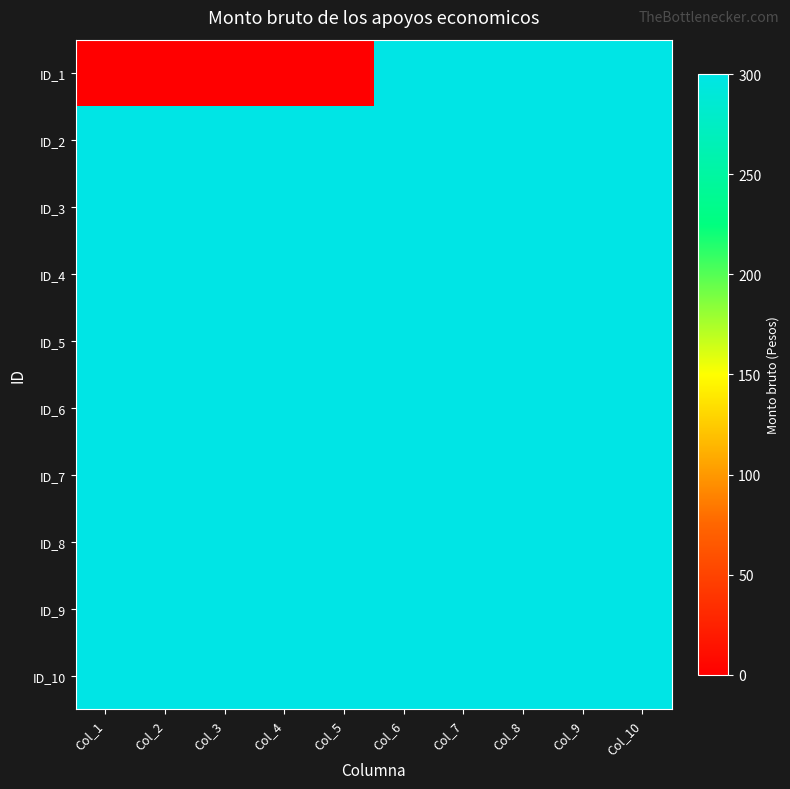

Reading left to right, transcribe all the data shown in this chart.

ID_1: Col_1=0	Col_2=0	Col_3=0	Col_4=0	Col_5=0	Col_6=300	Col_7=300	Col_8=300	Col_9=300	Col_10=300
ID_2: Col_1=300	Col_2=300	Col_3=300	Col_4=300	Col_5=300	Col_6=300	Col_7=300	Col_8=300	Col_9=300	Col_10=300
ID_3: Col_1=300	Col_2=300	Col_3=300	Col_4=300	Col_5=300	Col_6=300	Col_7=300	Col_8=300	Col_9=300	Col_10=300
ID_4: Col_1=300	Col_2=300	Col_3=300	Col_4=300	Col_5=300	Col_6=300	Col_7=300	Col_8=300	Col_9=300	Col_10=300
ID_5: Col_1=300	Col_2=300	Col_3=300	Col_4=300	Col_5=300	Col_6=300	Col_7=300	Col_8=300	Col_9=300	Col_10=300
ID_6: Col_1=300	Col_2=300	Col_3=300	Col_4=300	Col_5=300	Col_6=300	Col_7=300	Col_8=300	Col_9=300	Col_10=300
ID_7: Col_1=300	Col_2=300	Col_3=300	Col_4=300	Col_5=300	Col_6=300	Col_7=300	Col_8=300	Col_9=300	Col_10=300
ID_8: Col_1=300	Col_2=300	Col_3=300	Col_4=300	Col_5=300	Col_6=300	Col_7=300	Col_8=300	Col_9=300	Col_10=300
ID_9: Col_1=300	Col_2=300	Col_3=300	Col_4=300	Col_5=300	Col_6=300	Col_7=300	Col_8=300	Col_9=300	Col_10=300
ID_10: Col_1=300	Col_2=300	Col_3=300	Col_4=300	Col_5=300	Col_6=300	Col_7=300	Col_8=300	Col_9=300	Col_10=300